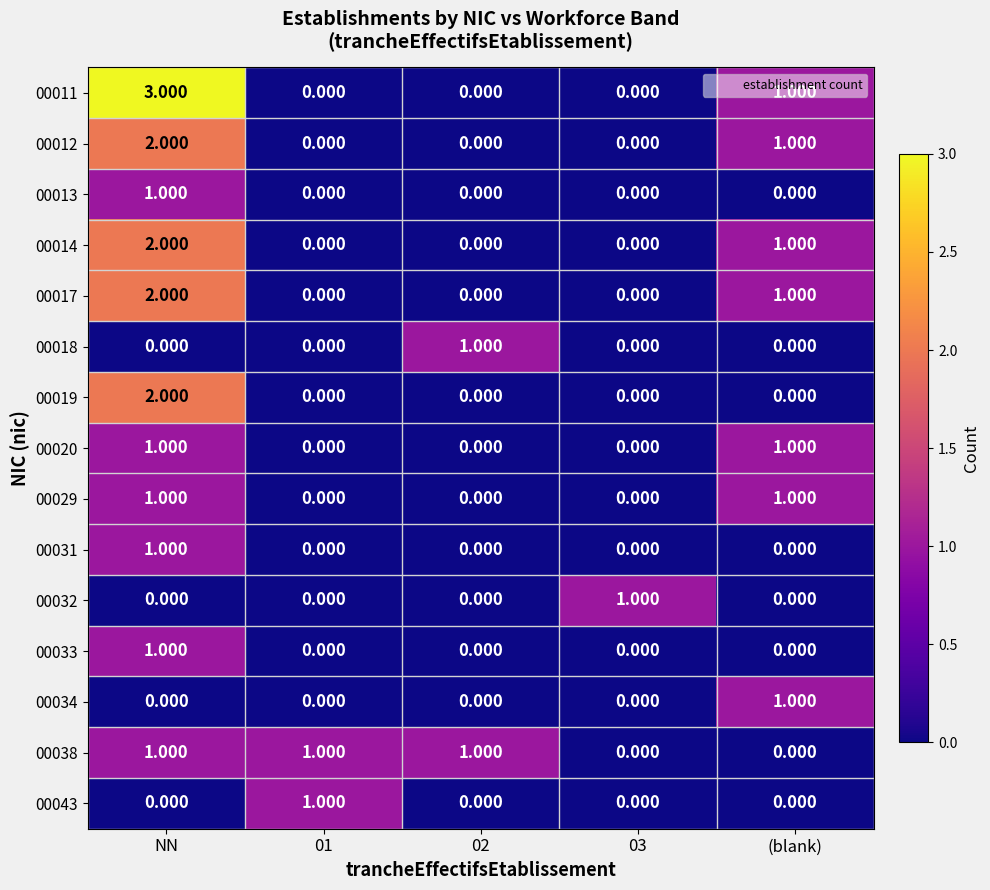

What is the greatest value displayed?

3